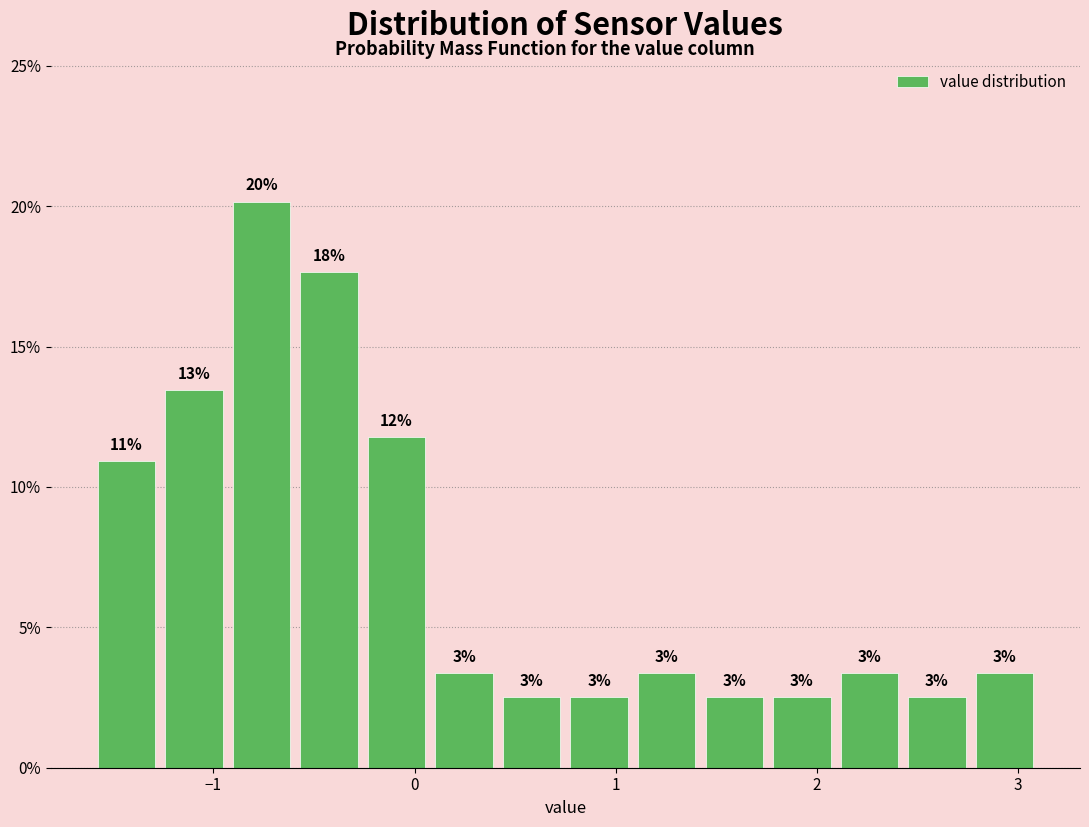

Read against the x-axis, roughly where is the centre of the tallest bar?

-0.8